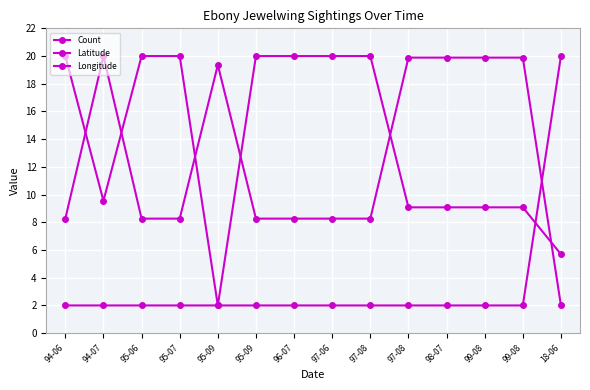

How many data points in Longitude are less than 8?

1